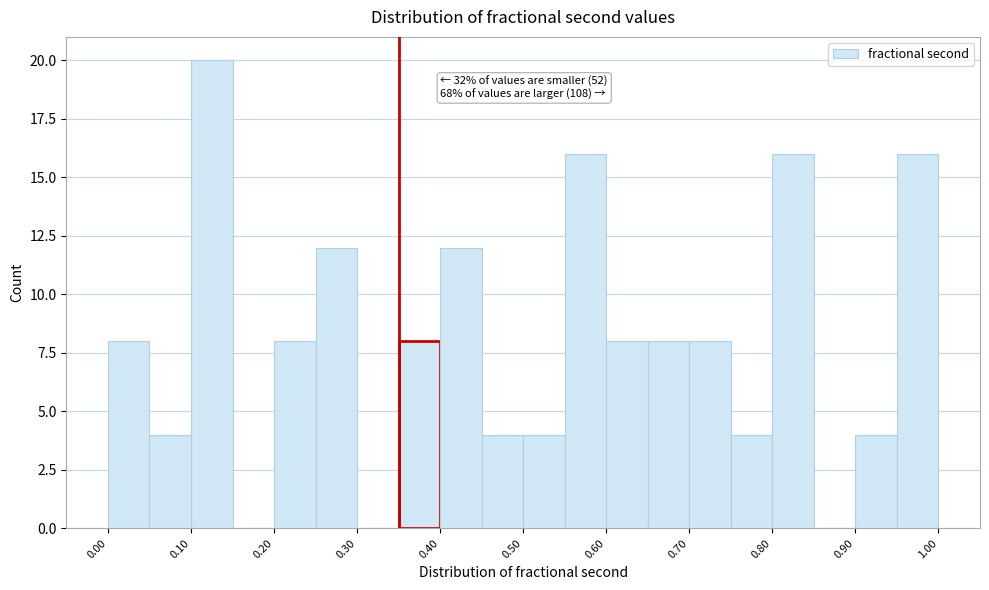

Over which range of the x-axis is the bar tallest?

0.10 to 0.15